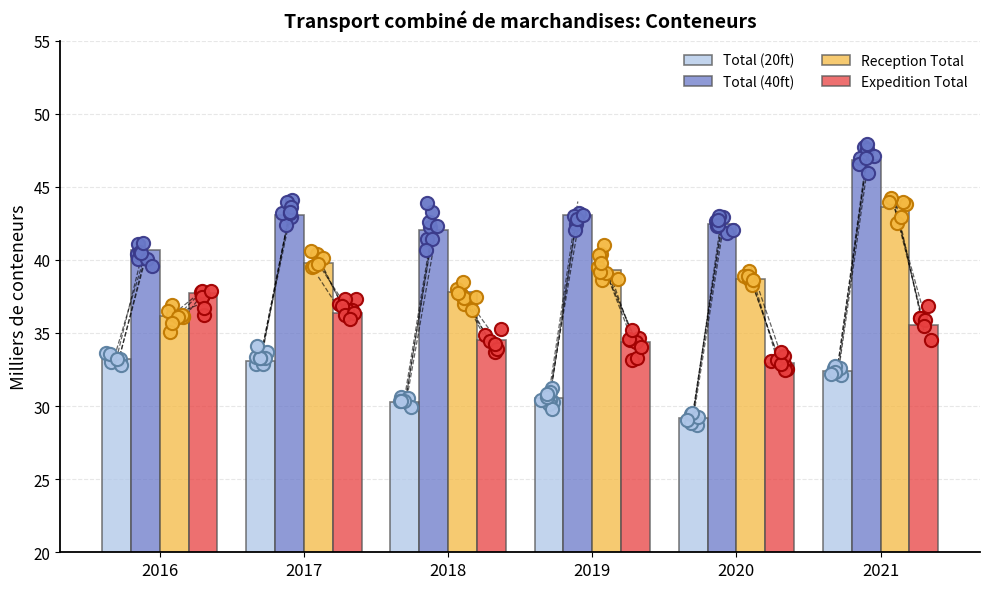

At which category is the sum across all series the highest?

2021